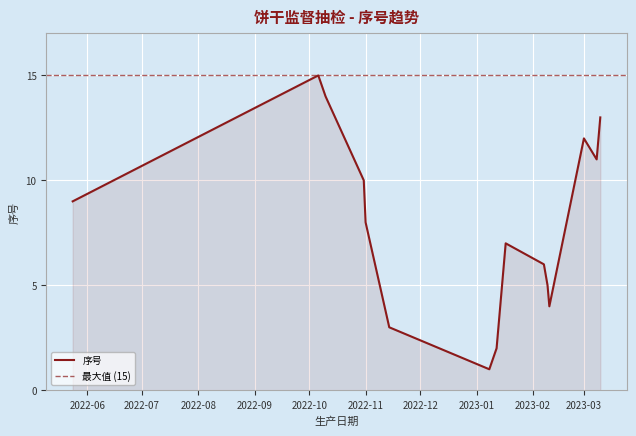

What is the average value?

8